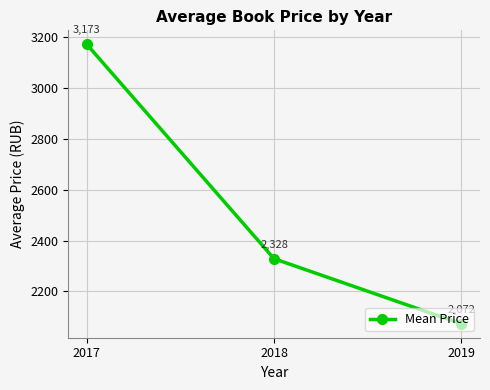

Rank the categories by value from lowest to highest.

2019, 2018, 2017